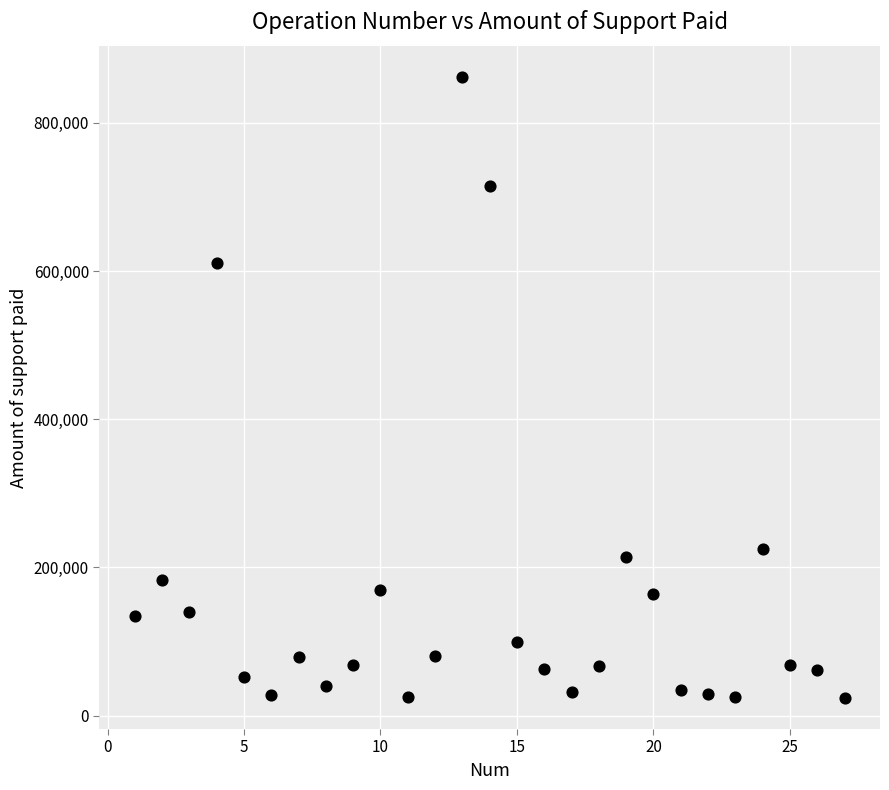

What Y value in the scatter plot is closest to 443046?

610248.1